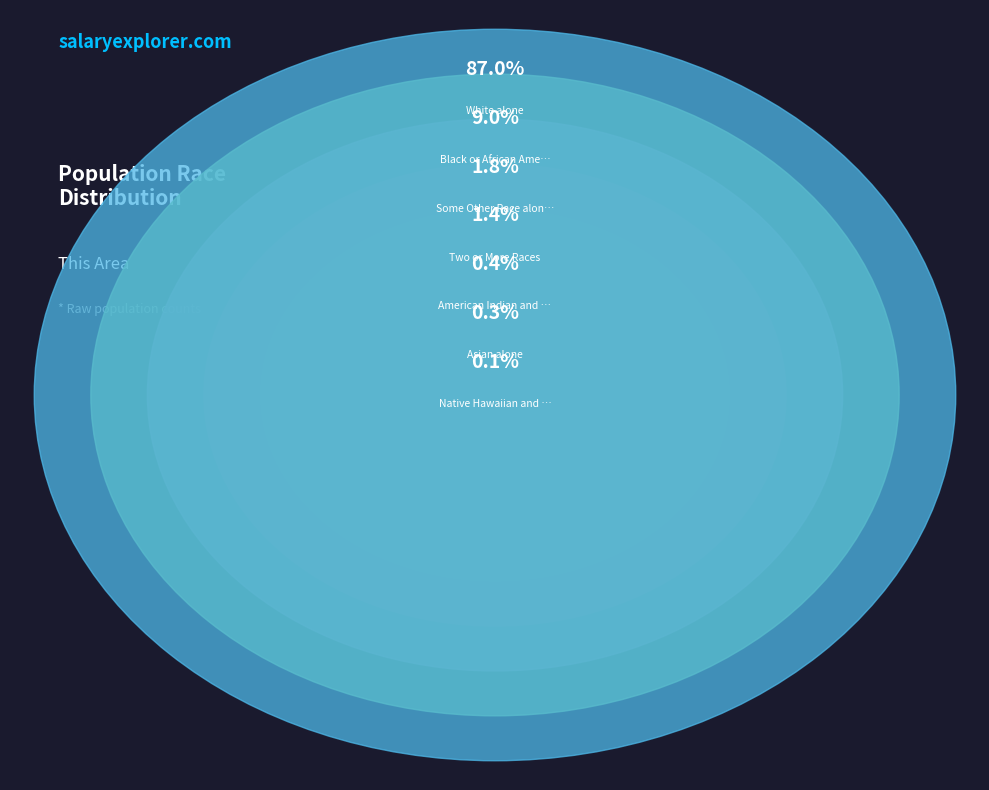

Is there a majority slice in this chart?

Yes